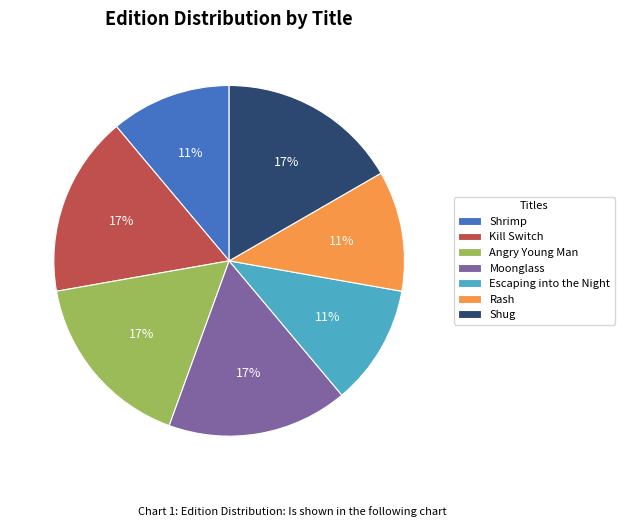

To the nearest percent, what is the difference between the Shug and Escaping into the Night slice percentages?

6%